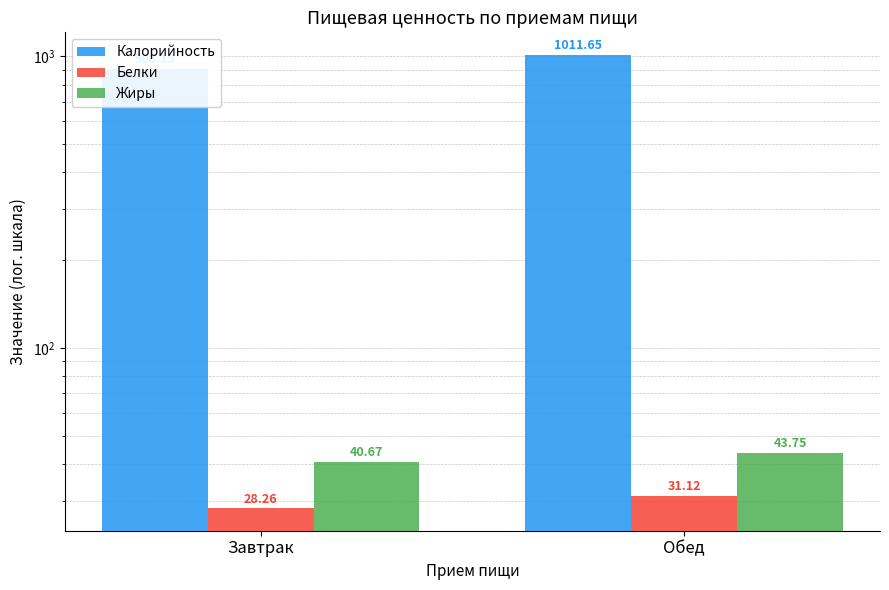

The value of Жиры at Обед is 24.1. True or false?

False